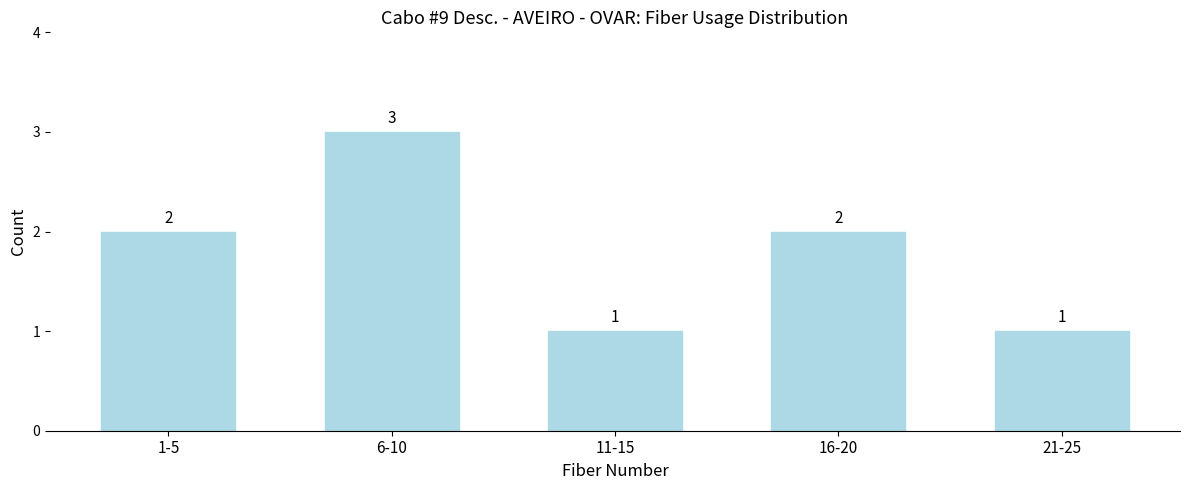

Reading left to right, extract all data points from this chart.

1-5=2	6-10=3	11-15=1	16-20=2	21-25=1